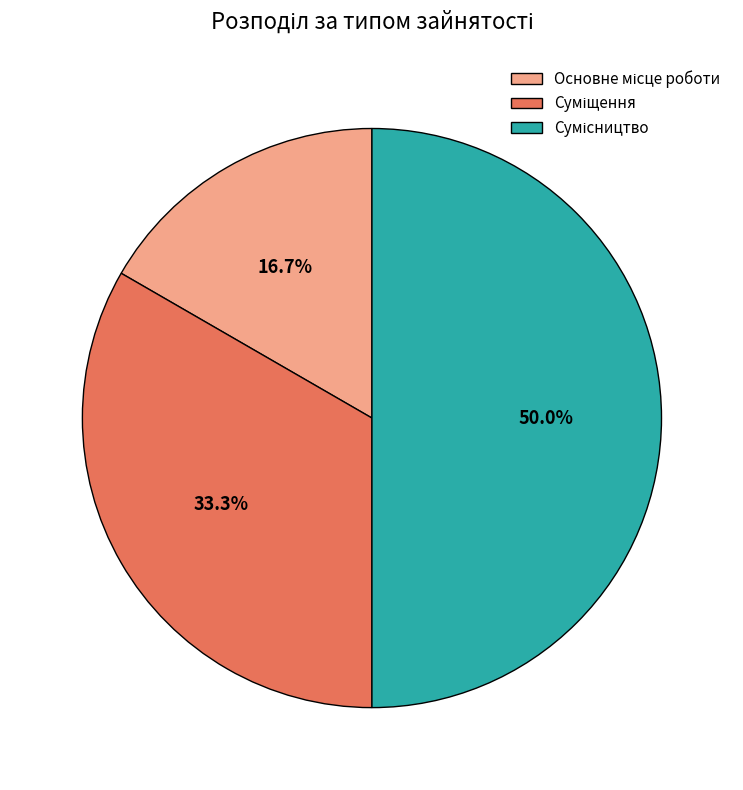

How many segments does this pie chart have?

3